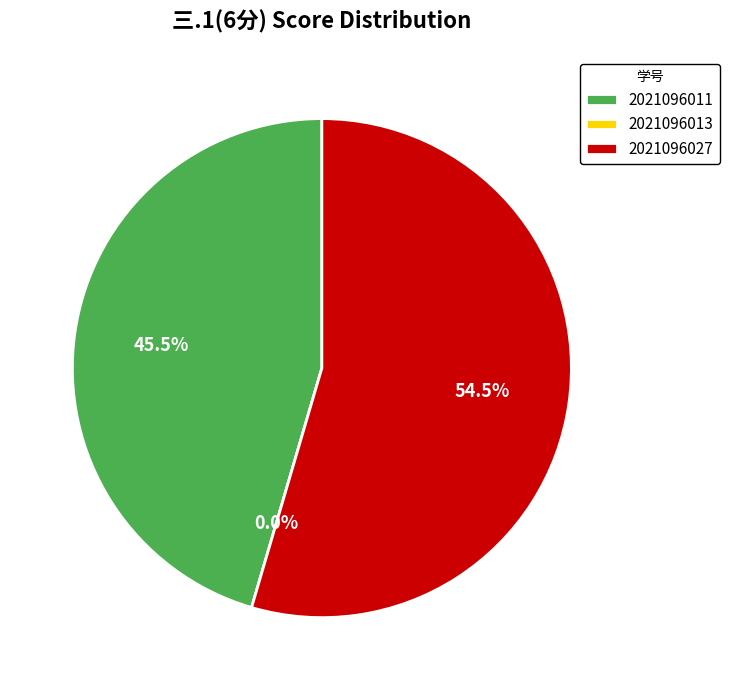

Does 2021096011 represent more than half of the total?

No